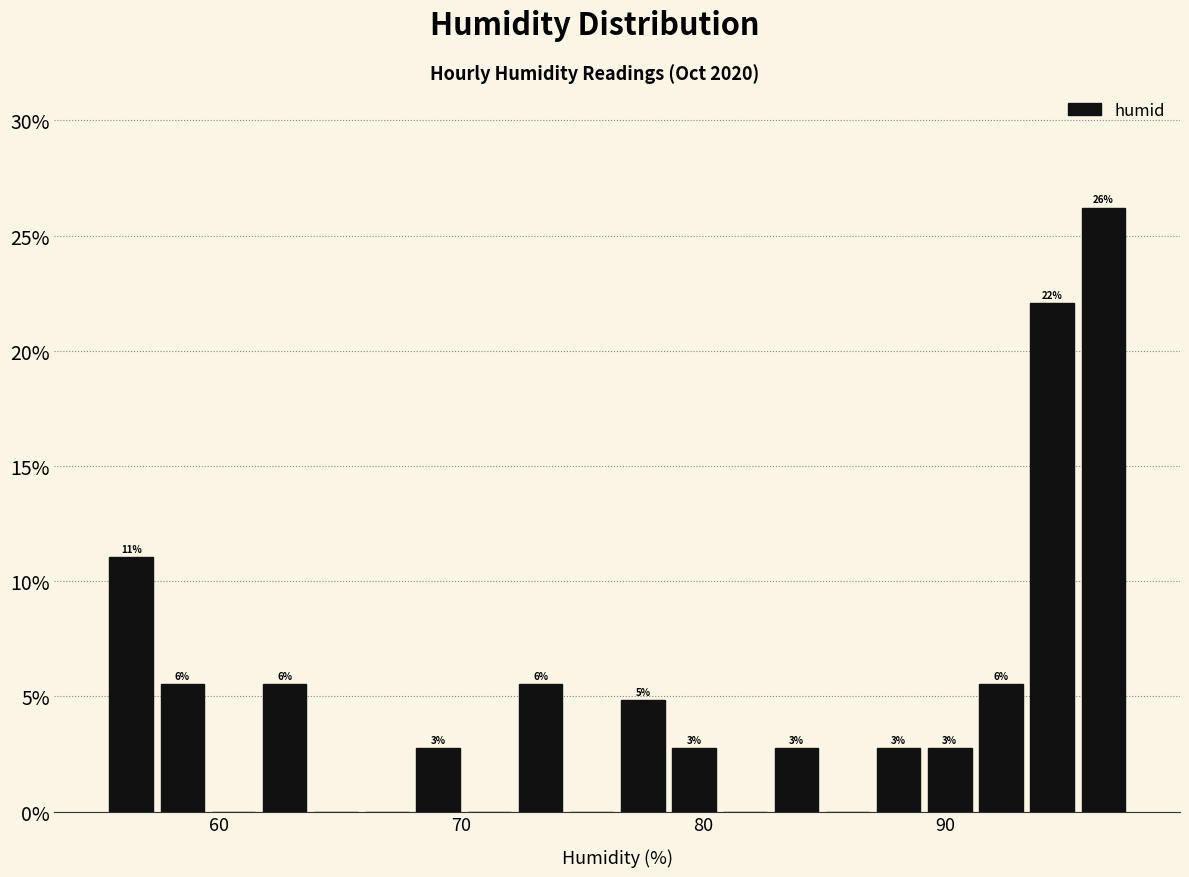

Read against the x-axis, roughly where is the centre of the tallest bar?

97